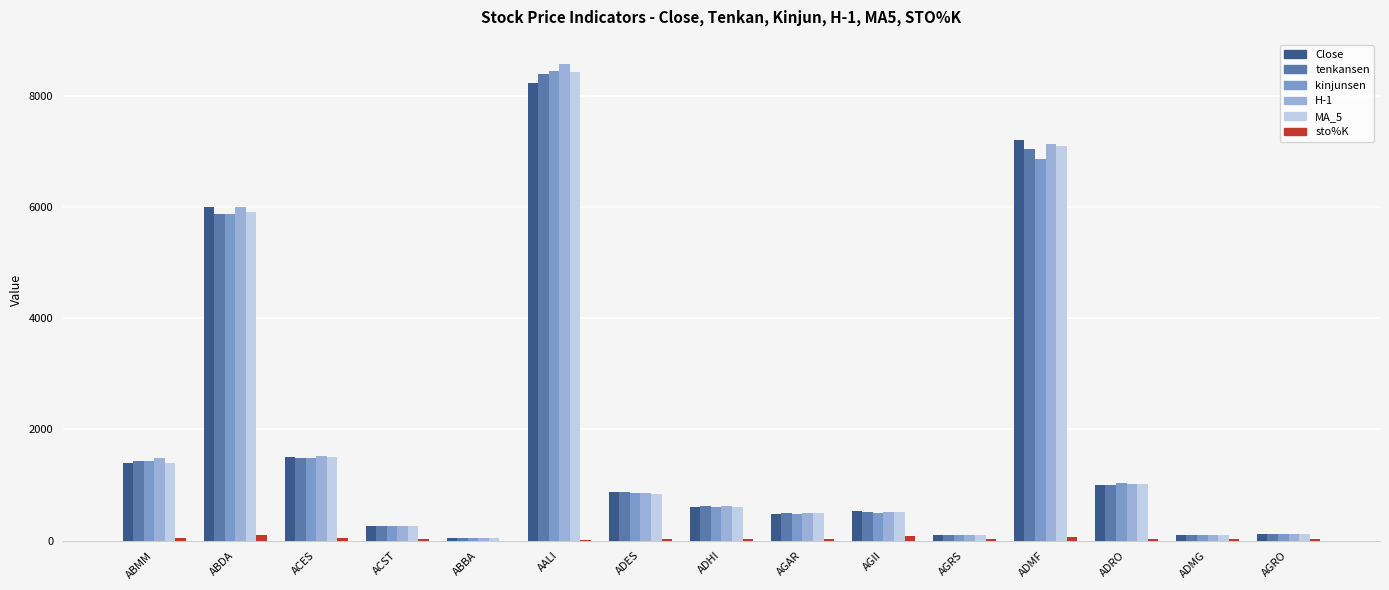

At which label is sto%K closest to 50?

ABMM